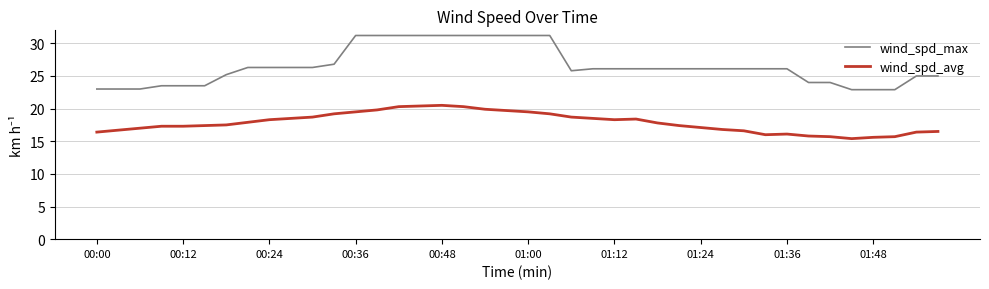

Which series has the largest total across all categories?

wind_spd_max